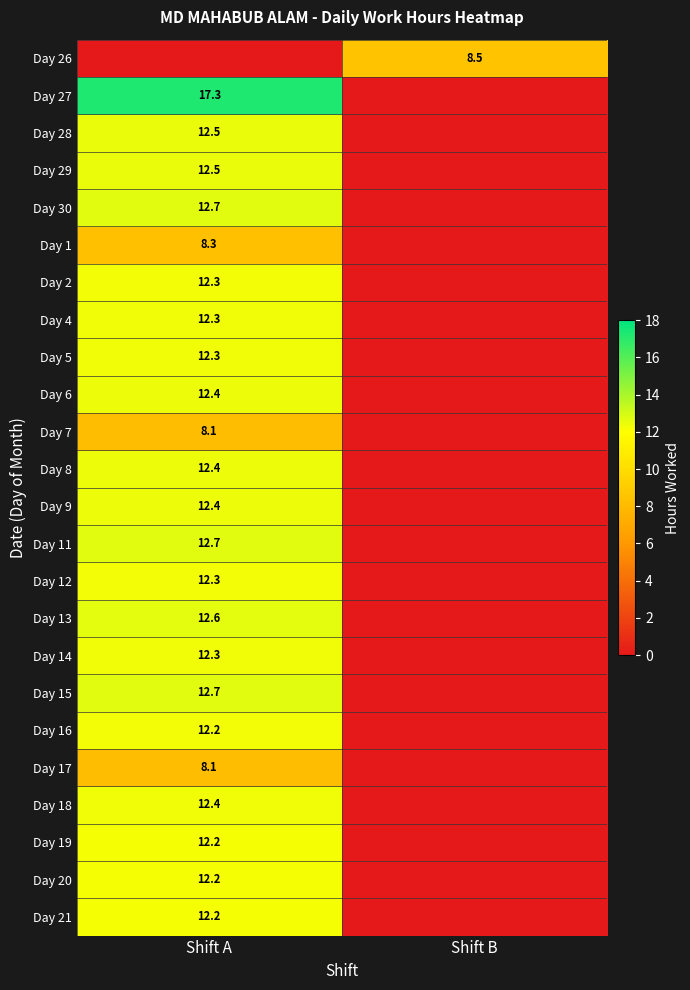

Is it true that Day 11 equals 5.9 at Shift A?

False